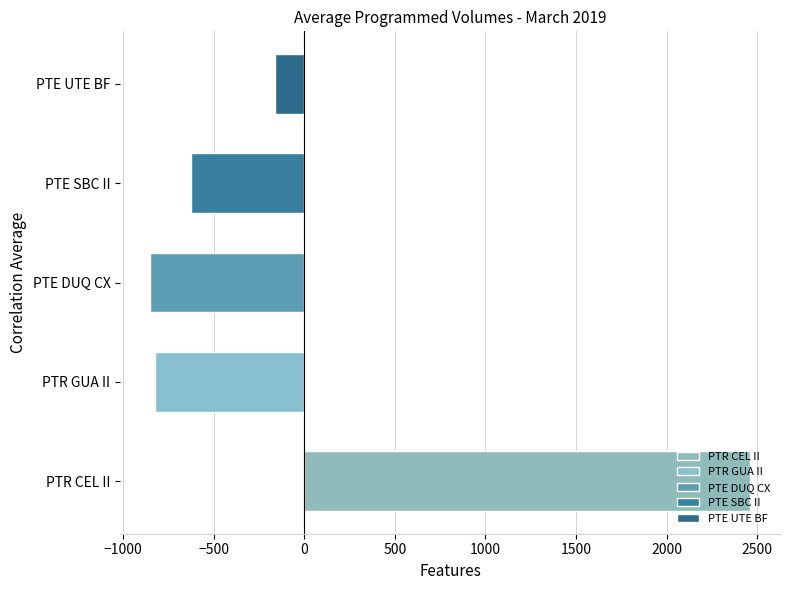

What is the difference between the maximum and minimum values?

3312.0